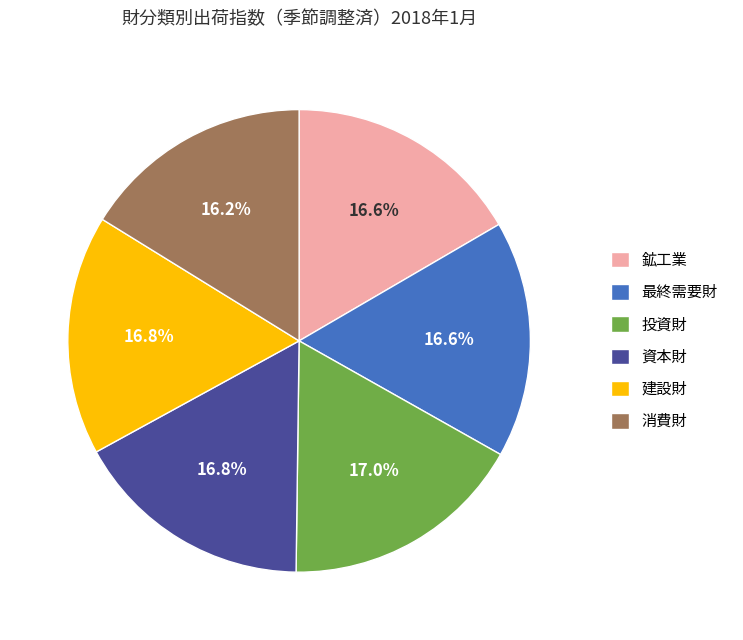

To the nearest percent, what portion does 投資財 represent?

17%